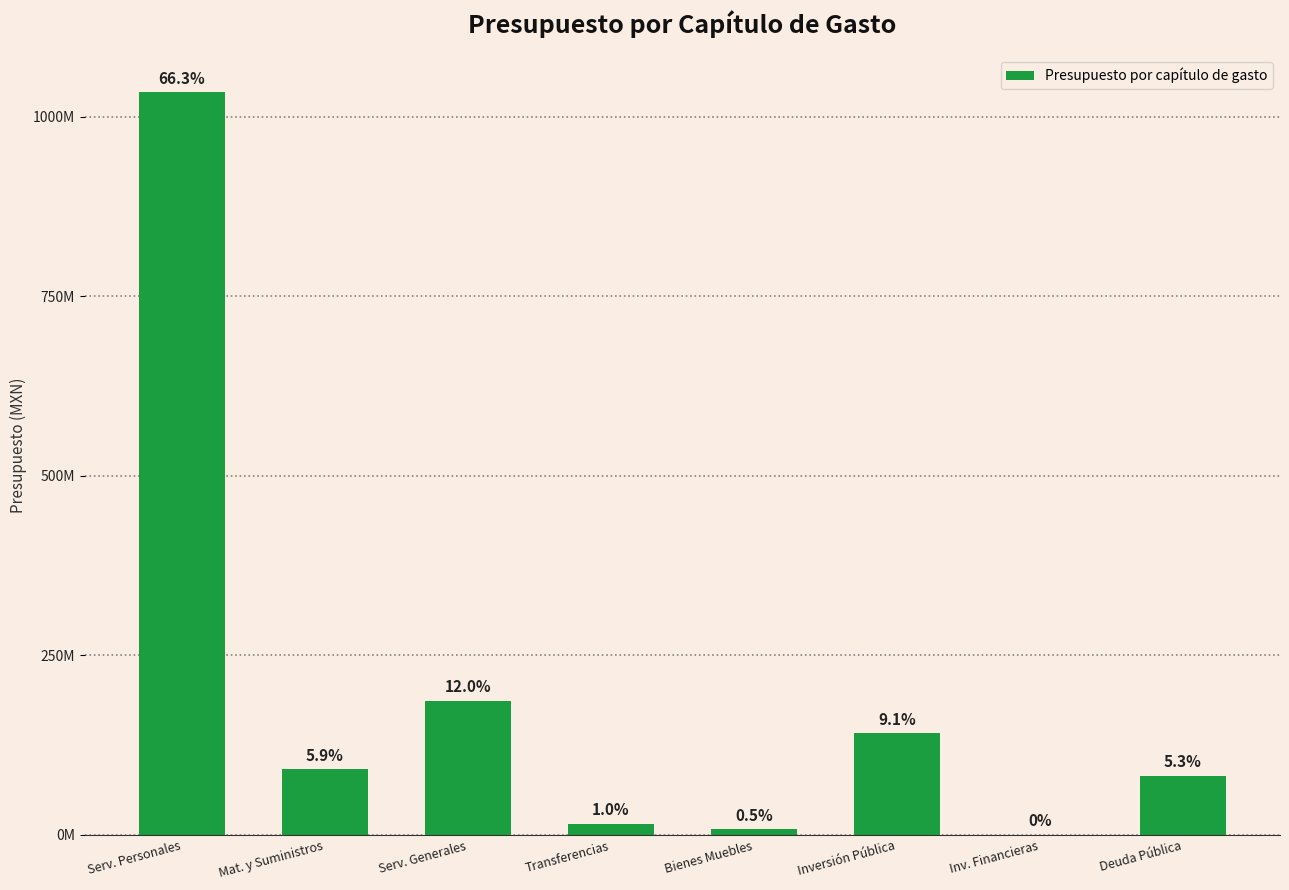

What is the change in value from Bienes Muebles to Deuda Pública?

+74617132.3